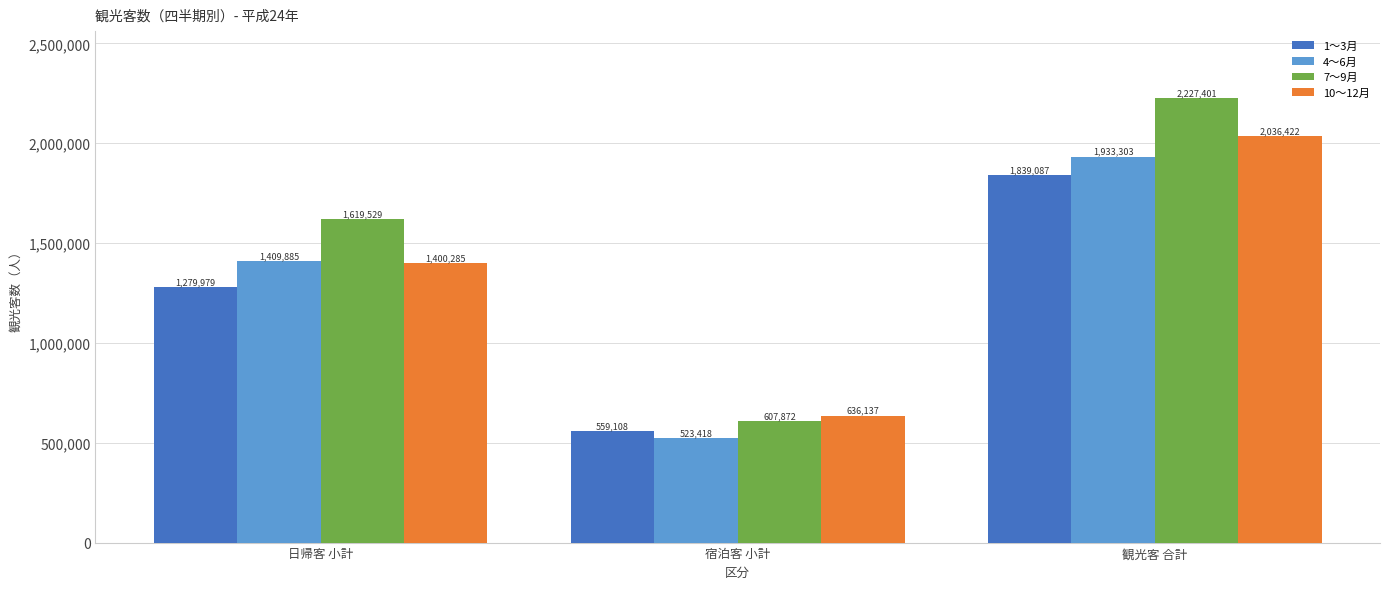

What is the minimum value shown in the chart?

523418